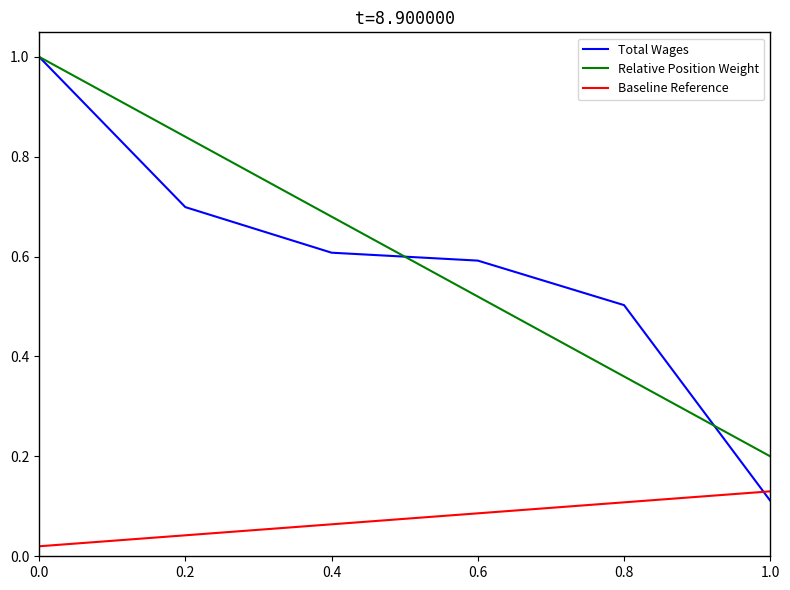

What is the sum of all Total Wages values?

3.5